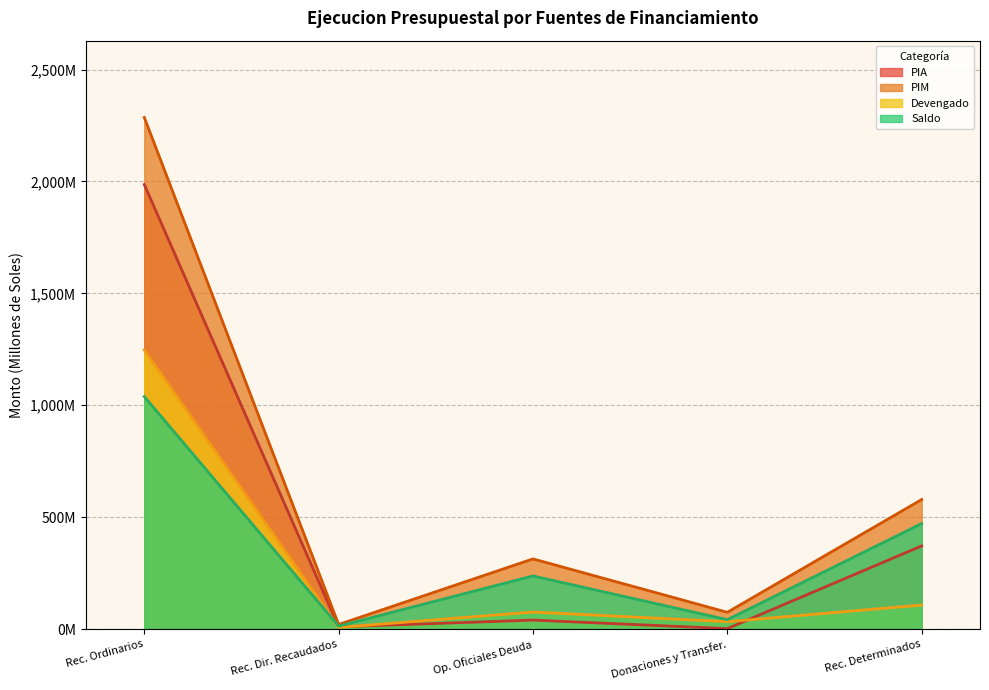

At Donaciones y Transfer., list the series in order from smallest to largest.

PIA, Devengado, Saldo, PIM